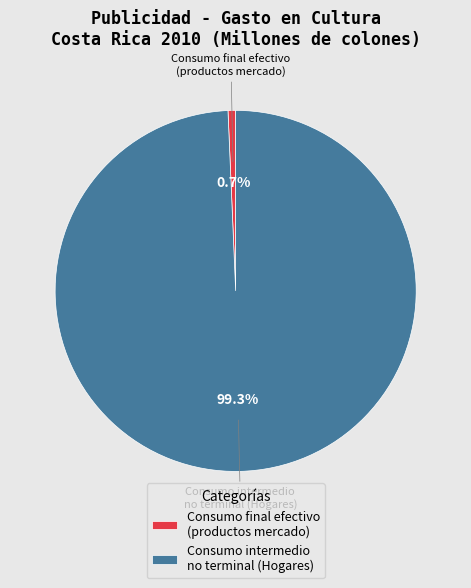

Between Consumo final efectivo (productos mercado) and Consumo intermedio no terminal (Hogares), which is larger?

Consumo intermedio no terminal (Hogares)